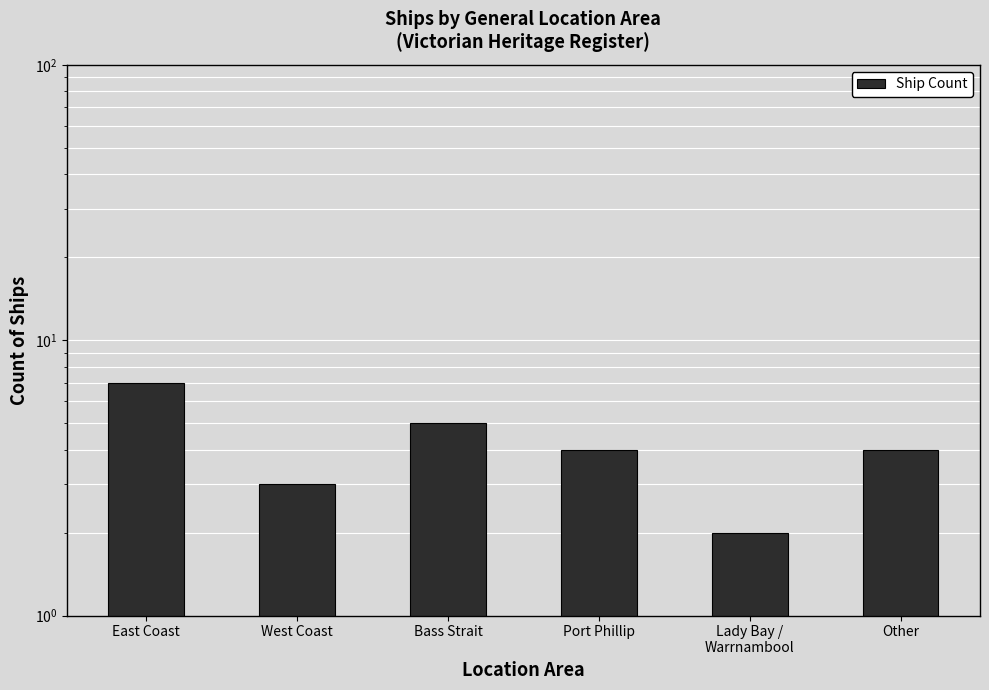

Which label corresponds to the largest value in the chart?

East Coast